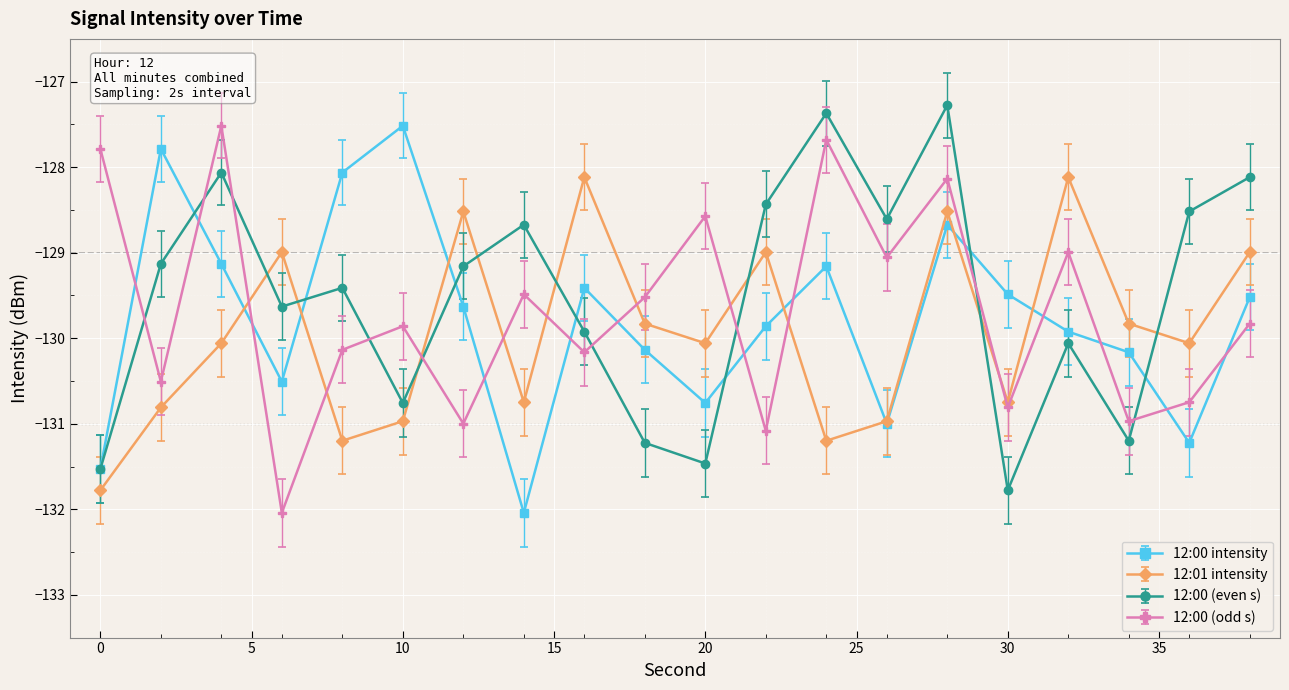

What are all the series names shown in the legend?

12:00 intensity, 12:01 intensity, 12:00 (even s), 12:00 (odd s)